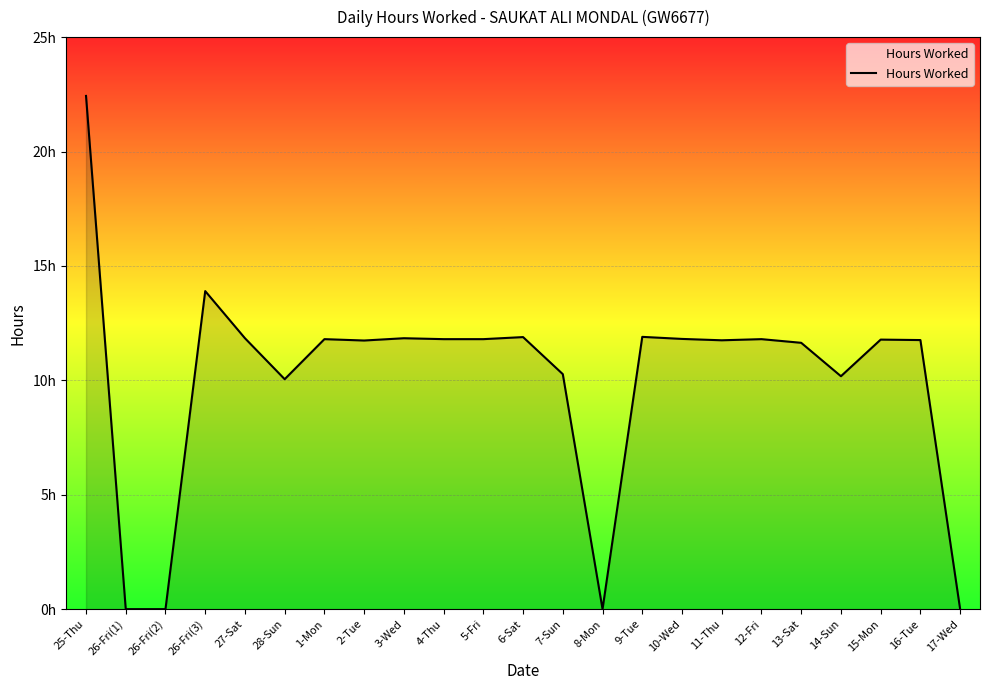

Does the chart display data point markers on the line(s)?

No